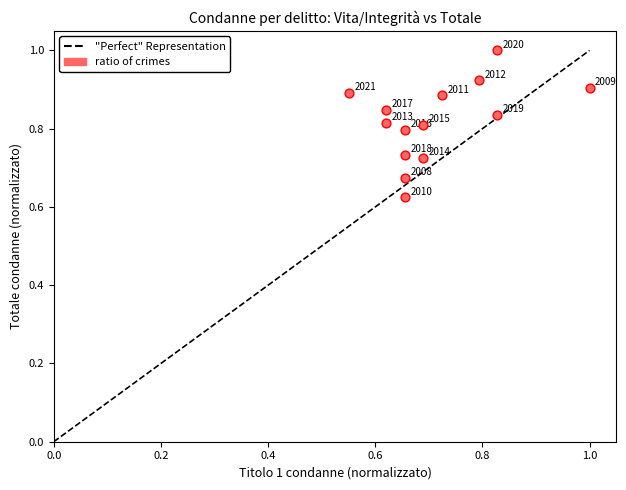

What is the range of Y values (max minus min)?

0.4